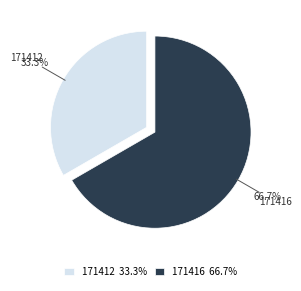

Which slice is the smallest?

171412